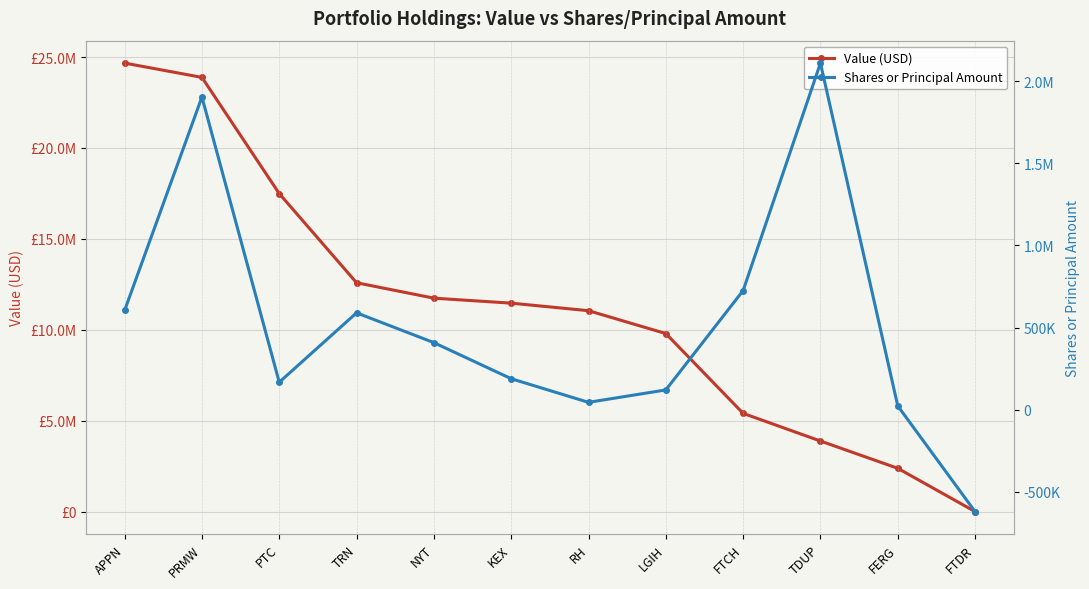

At which category does Shares or Principal Amount reach its first local peak?

PRMW